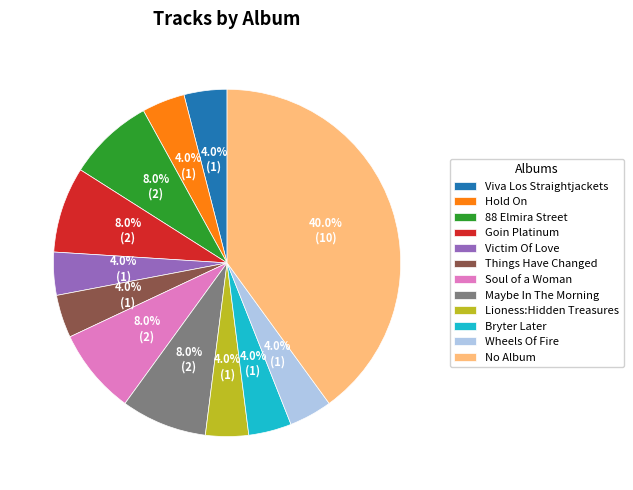

Is Victim Of Love the majority of the pie?

No